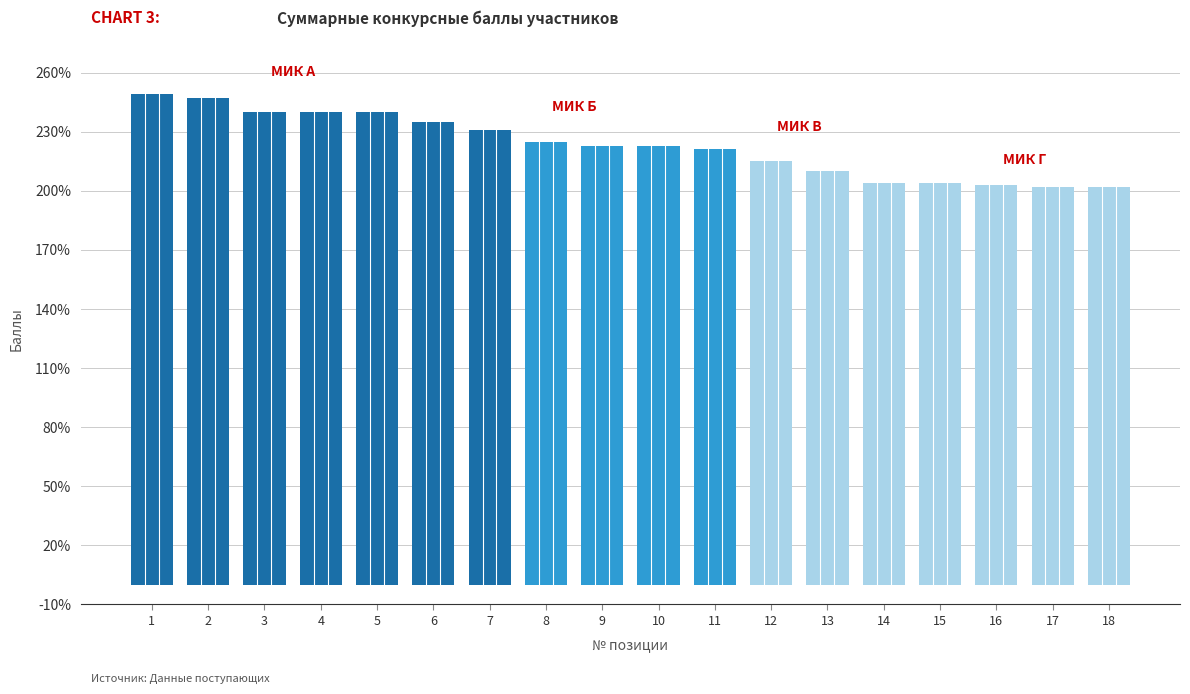

What is the difference between the second highest and second lowest values?

45